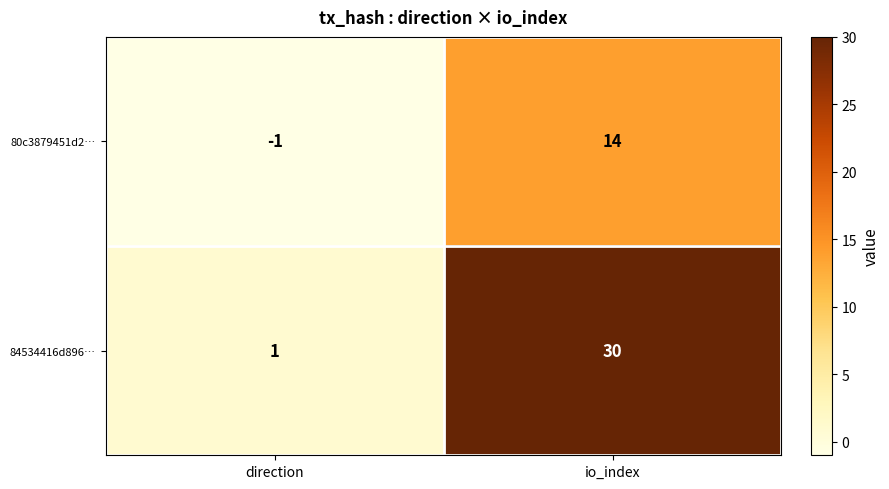

Rank the series at io_index from lowest to highest value.

80c3879451d2…, 84534416d896…